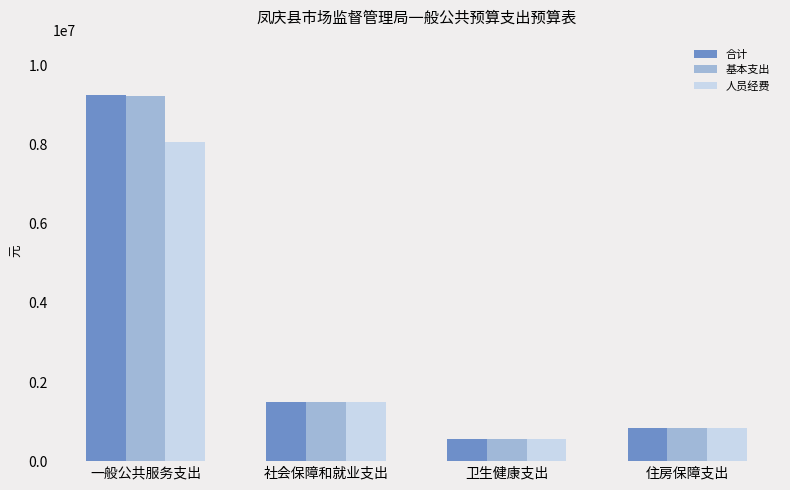

Which category has the lowest value in the 人员经费 series?

卫生健康支出